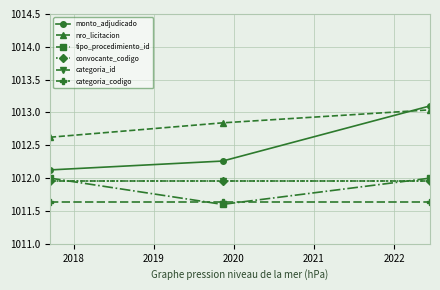

What is the sum of all nro_licitacion values?

3038.5